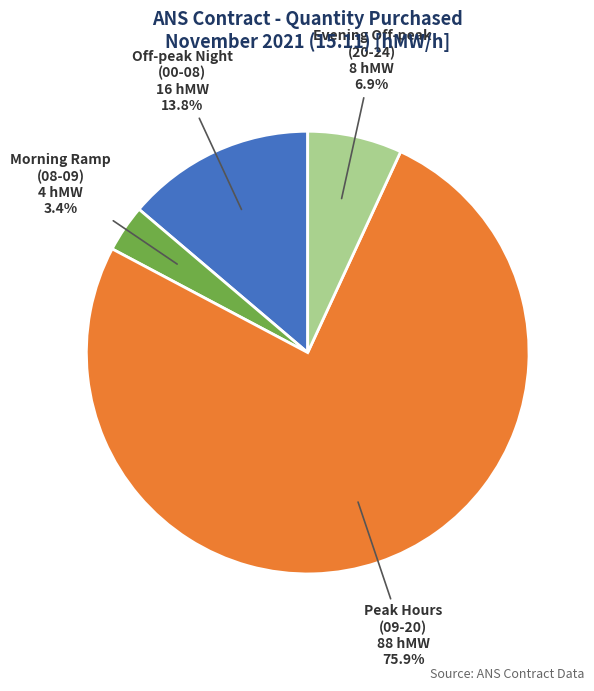

Which slice represents more than half of the pie?

Peak Hours (09-20)